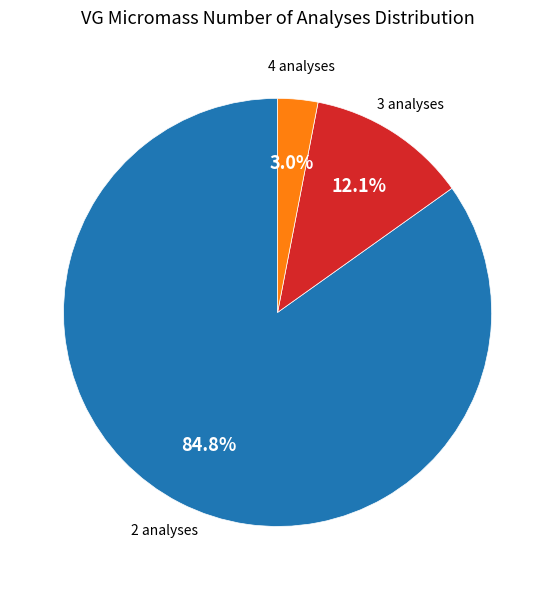

Is there a majority slice in this chart?

Yes